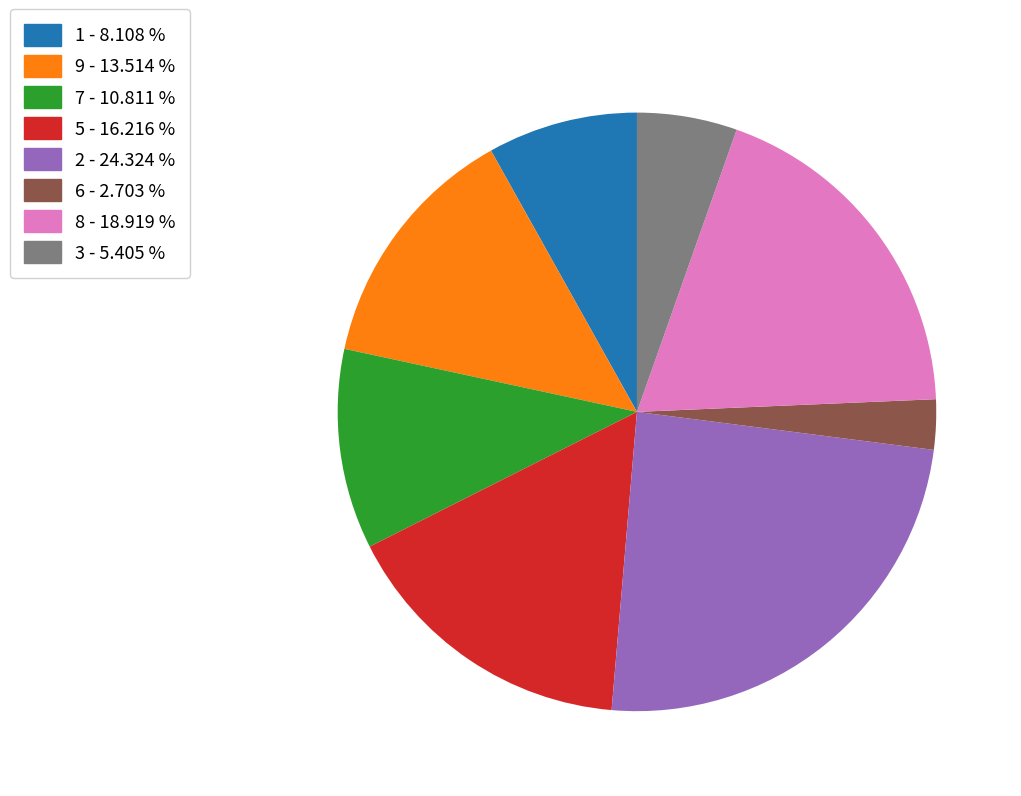

Does 6 - 2.703 % account for over 50% of the chart?

No